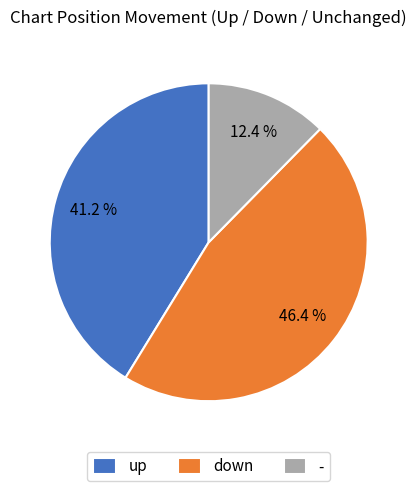

Rank the categories by value from lowest to highest.

-, up, down